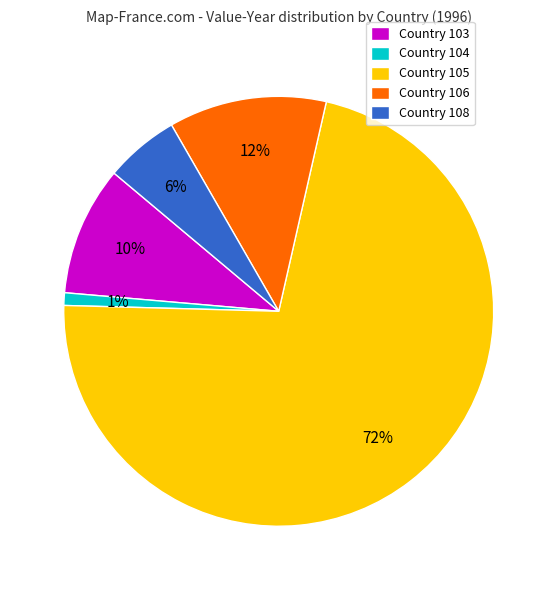

Which slice is the smallest?

Country 104